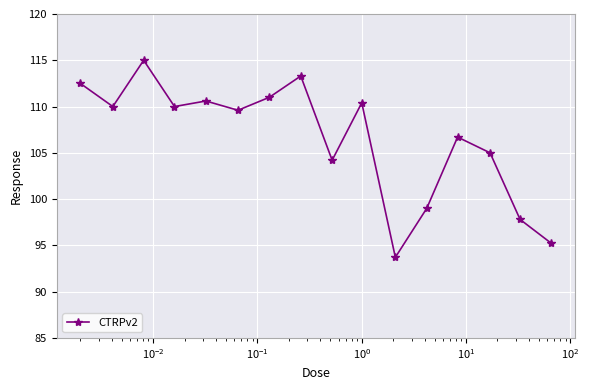

What is the maximum value shown in the chart?

115.0